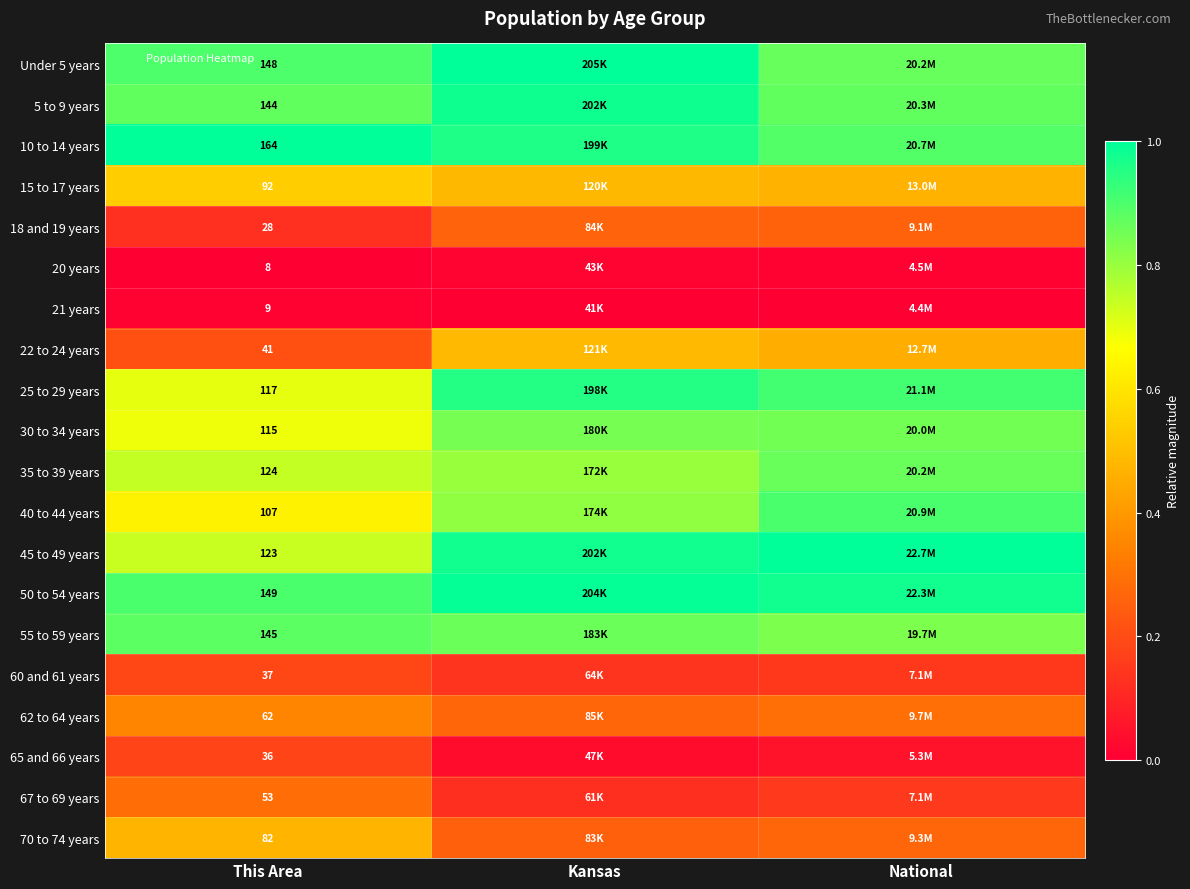

At how many categories does at least one series exceed 0?

3